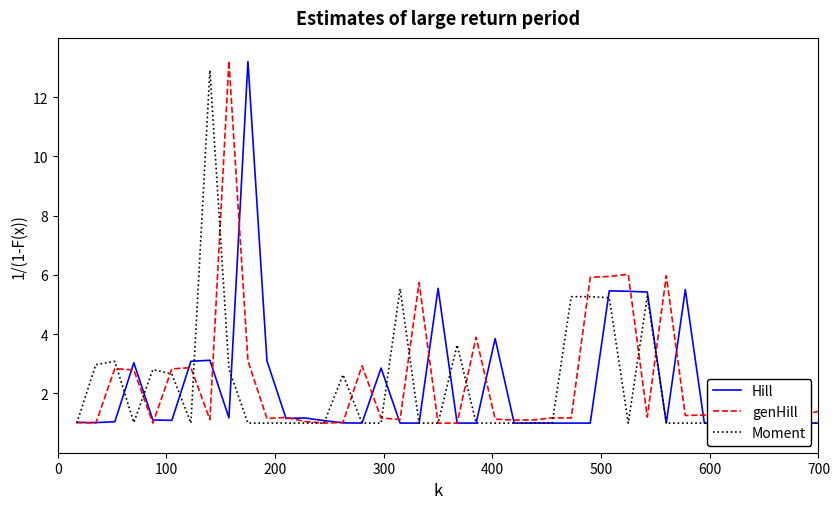

How many intersections are there between genHill and Hill?

18